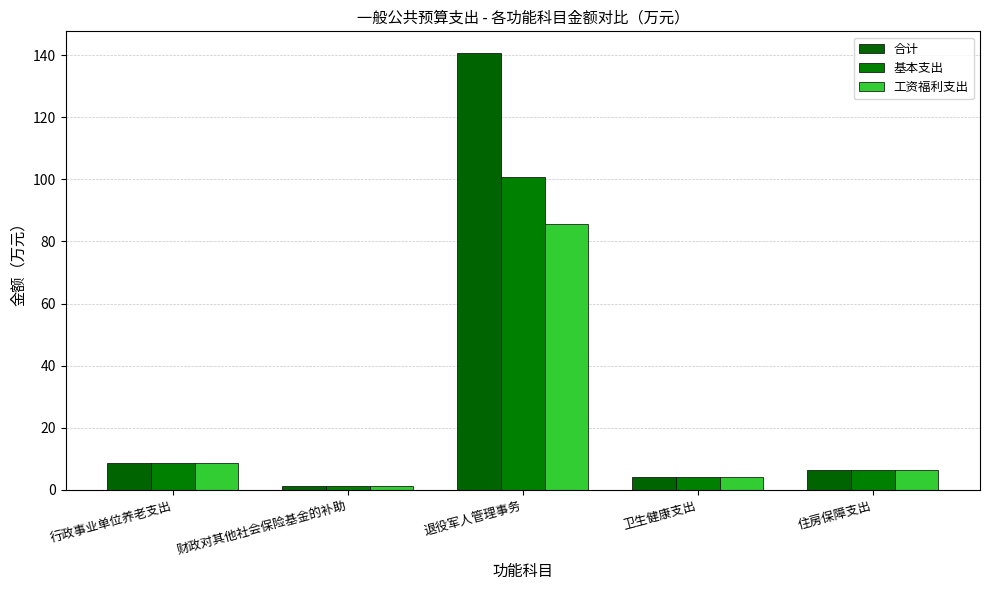

Reading left to right, transcribe all the data shown in this chart.

合计: 8.7	1.3	140.6	4.3	6.5
基本支出: 8.7	1.3	100.6	4.3	6.5
工资福利支出: 8.7	1.3	85.7	4.3	6.5